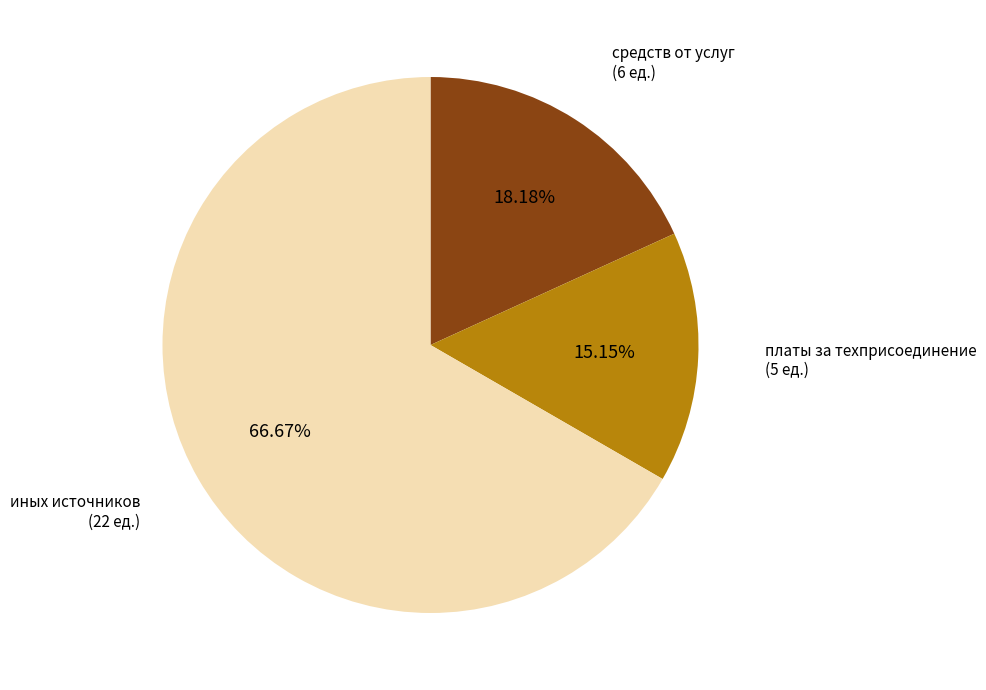

To the nearest percent, what is the average slice percentage?

33%